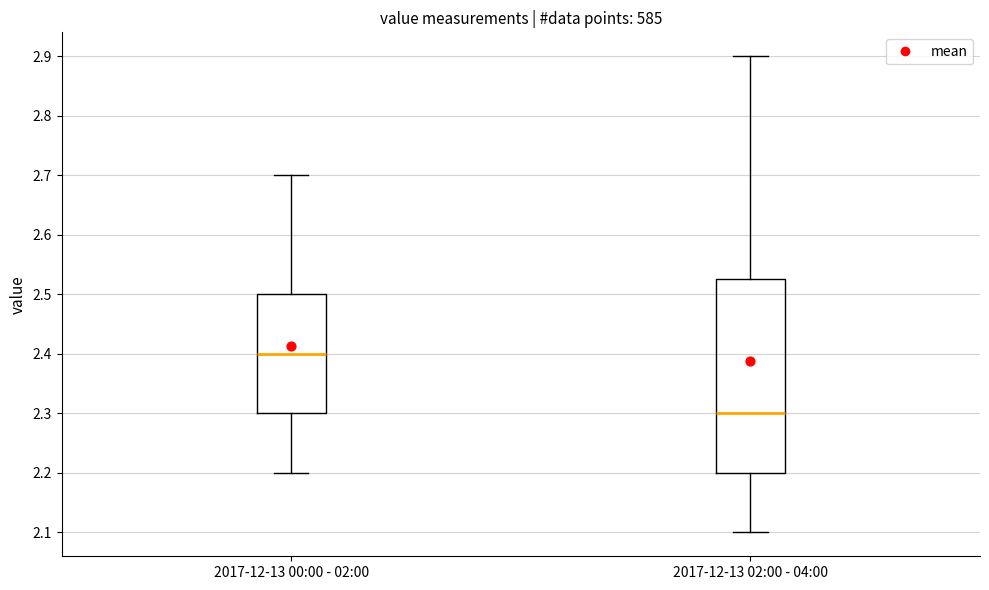

Reading left to right, read every box against the y-axis: the position of its median line, the range the box covers, and the ends of its whiskers. The values are not printed on the chart, so give them approximately, as read against the axis.

2017-12-13 00:00 - 02:00: median 2.40, box 2.30 to 2.50, whiskers 2.20 to 2.70
2017-12-13 02:00 - 04:00: median 2.30, box 2.20 to 2.53, whiskers 2.10 to 2.90